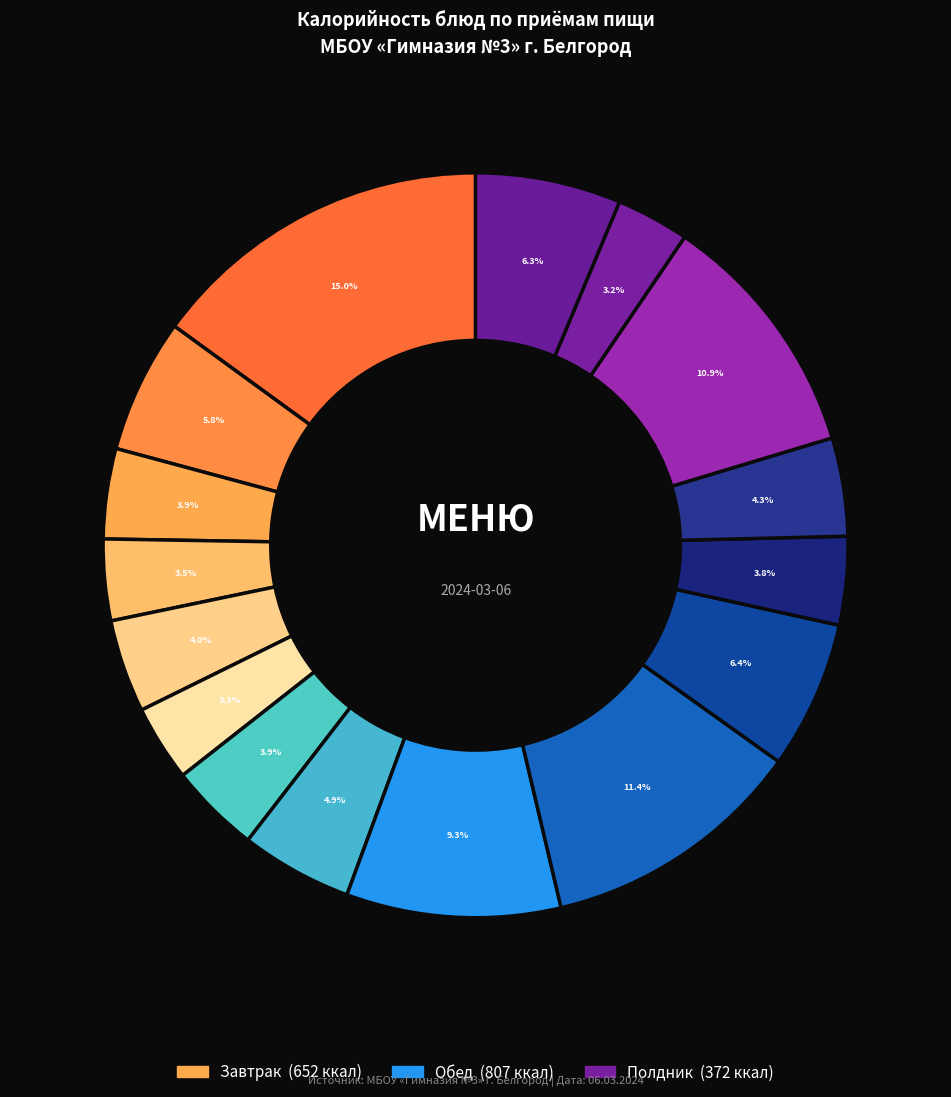

How many slices are in this pie chart?

16